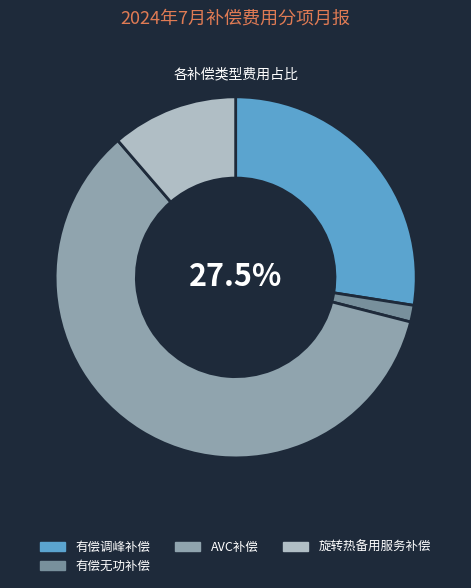

To the nearest percent, what is the difference between the largest and smallest slice percentages?

58%